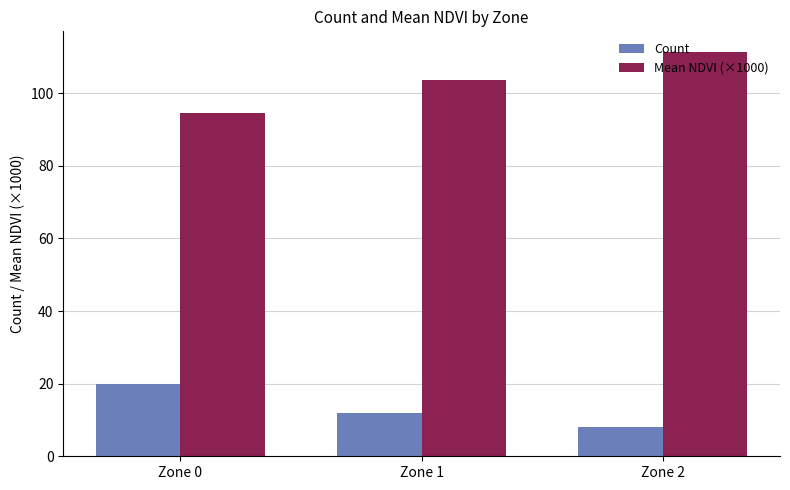

At which label does Count reach its minimum?

Zone 2